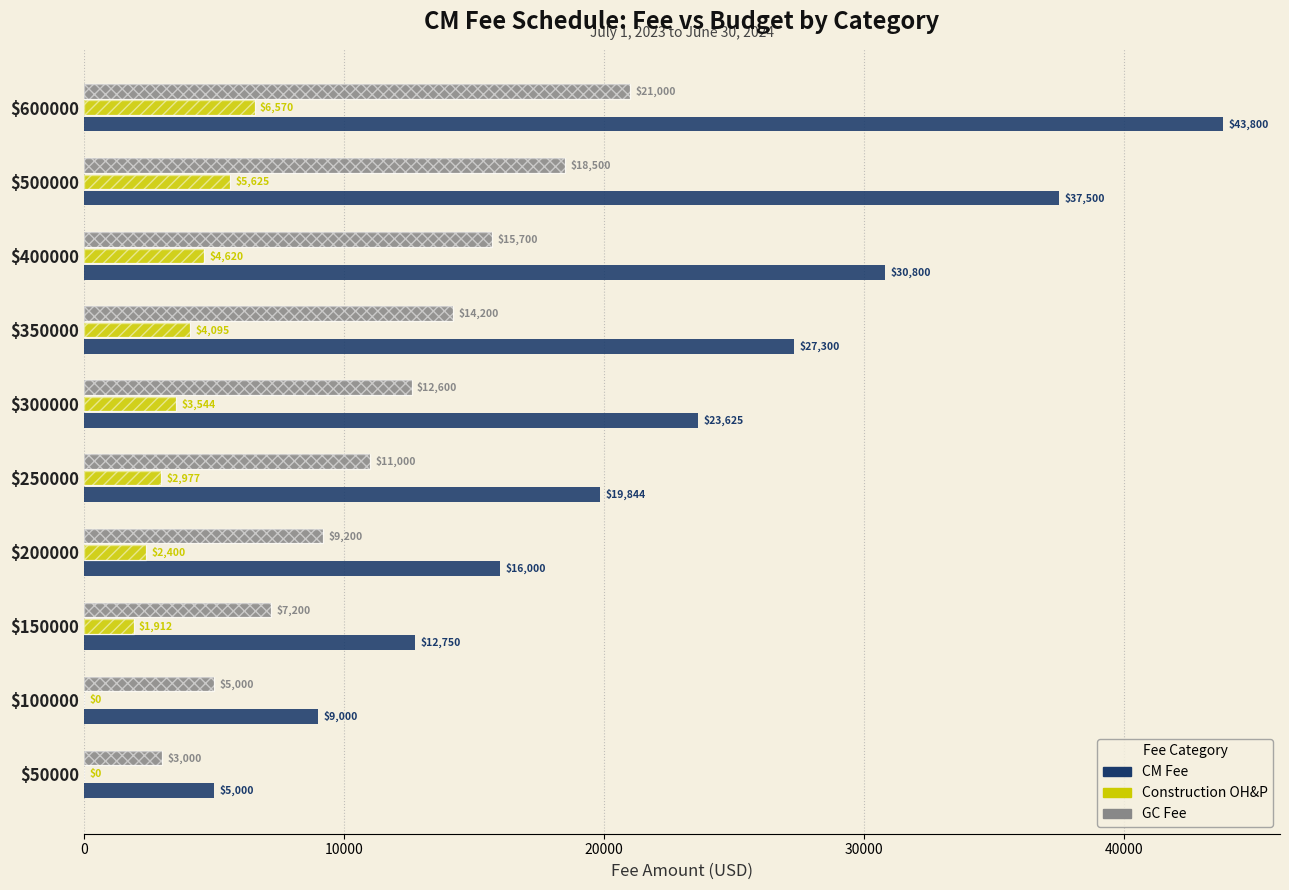

True or false: GC Fee has a value of 14200.0 at $350000.

True